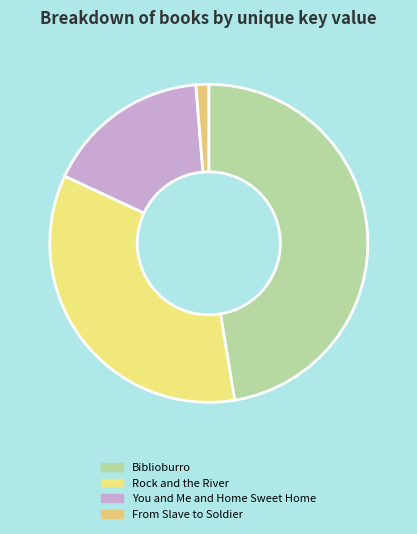

True or false: You and Me and Home Sweet Home accounts for 17% of the total.

True